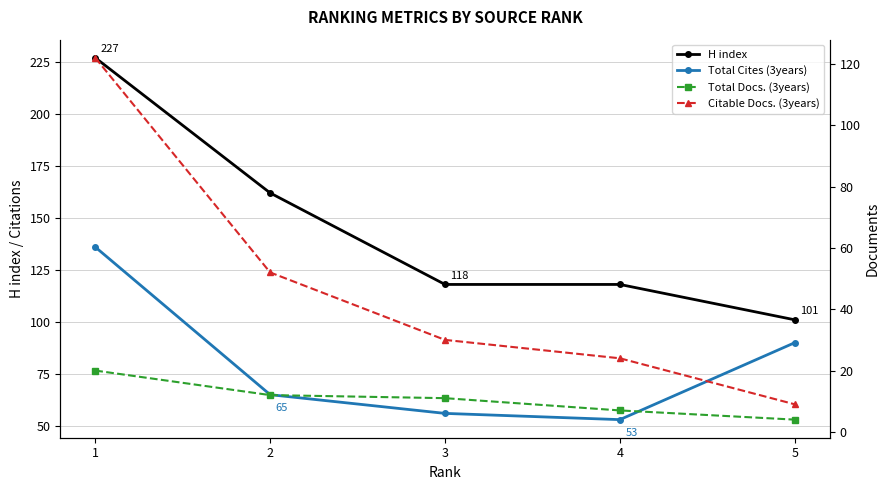

How many values in the Total Cites (3years) series are below 65?

2